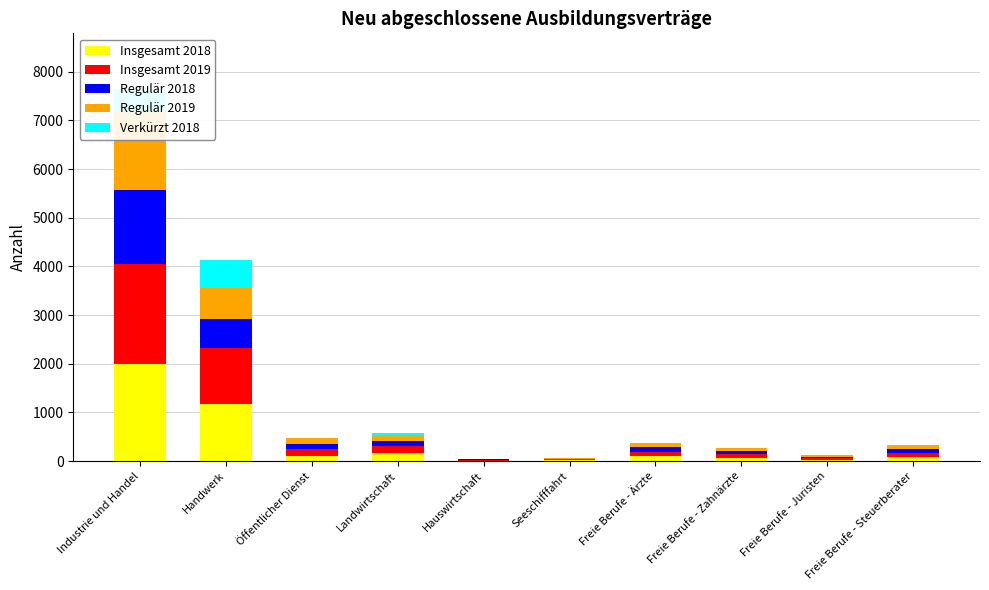

What is the highest value of the Verkürzt 2018 series?

579